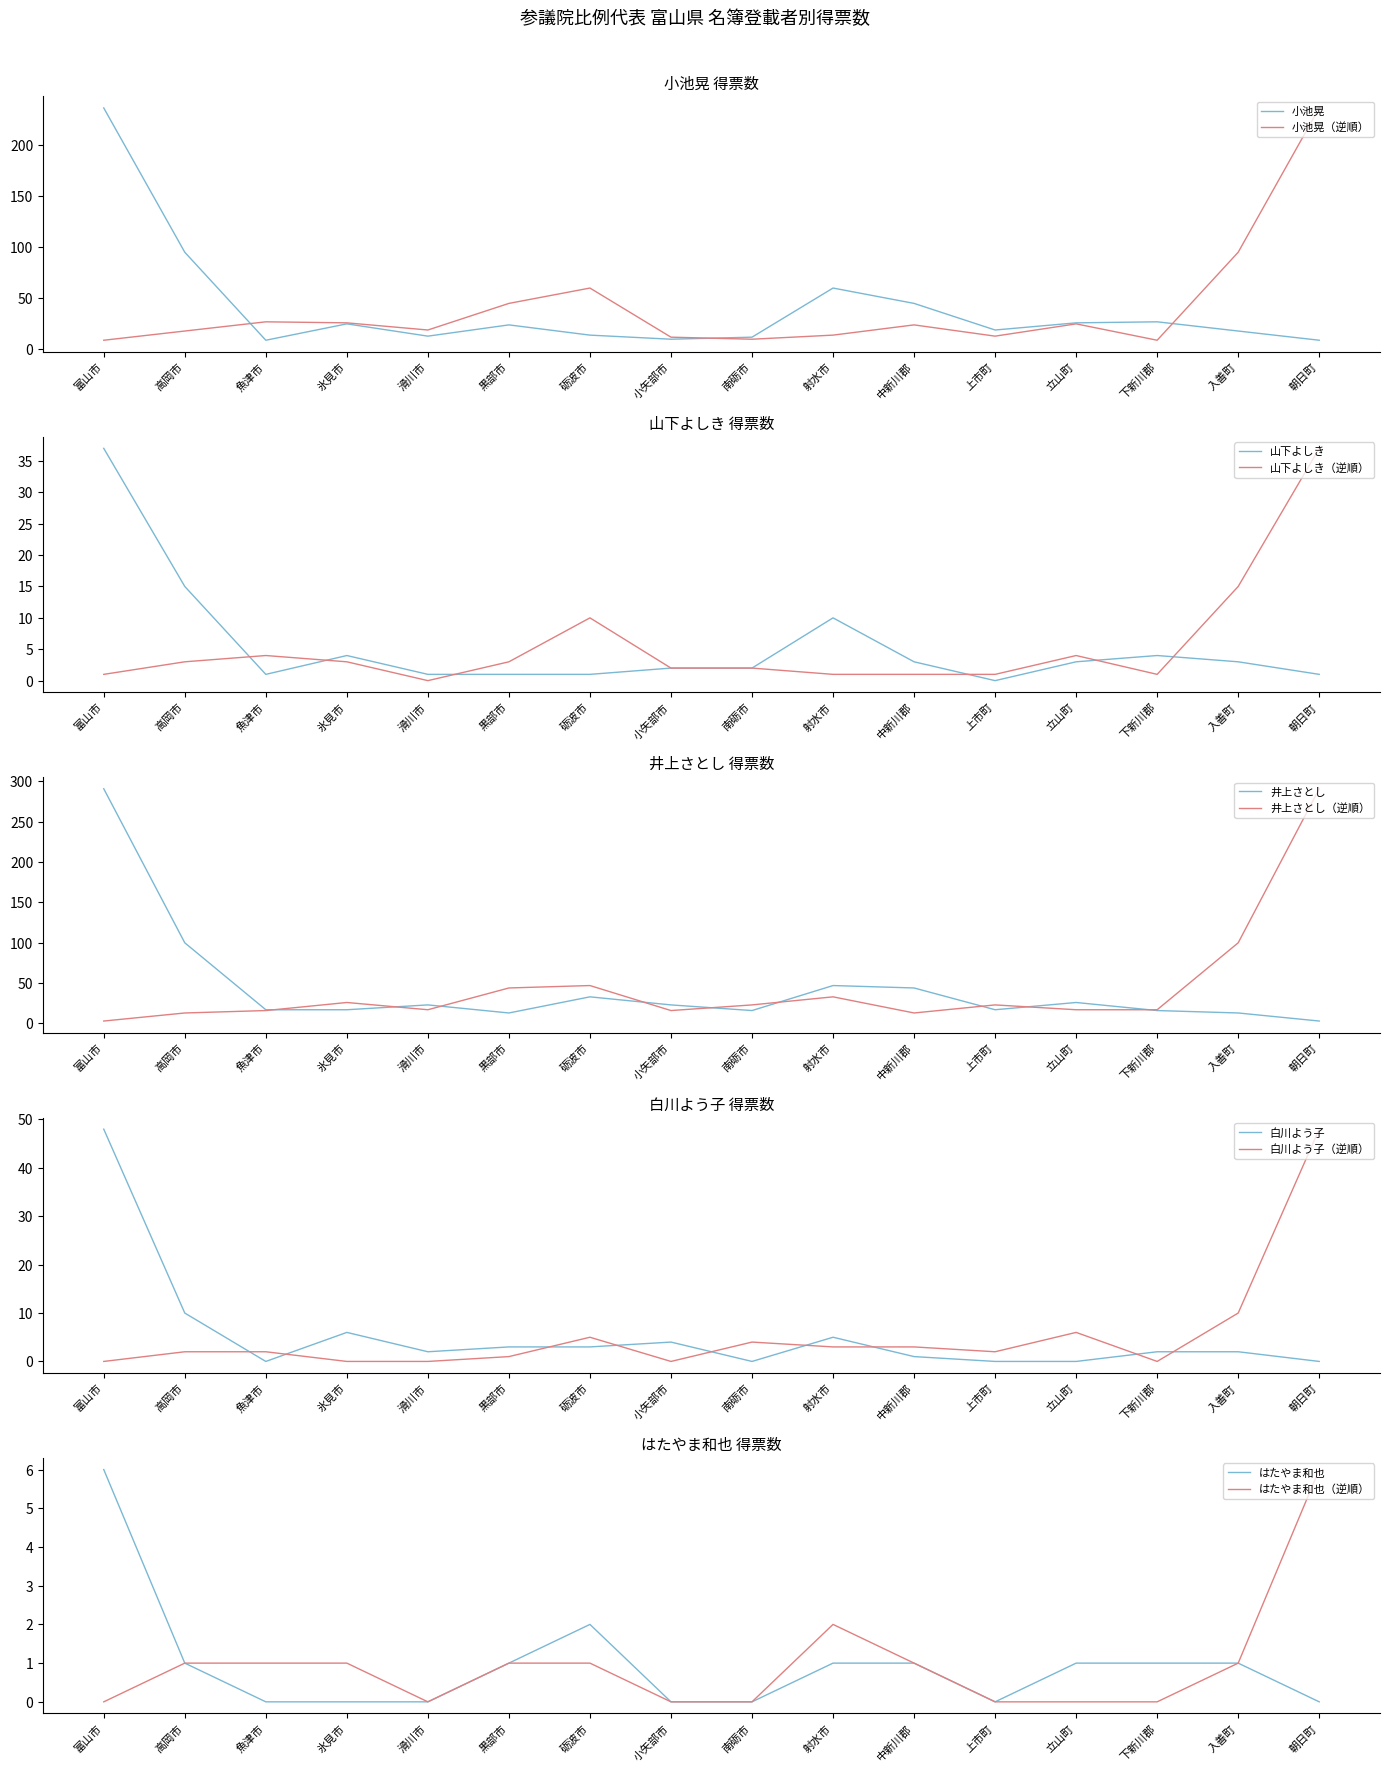

At which label does 小池晃 first exceed 24?

富山市